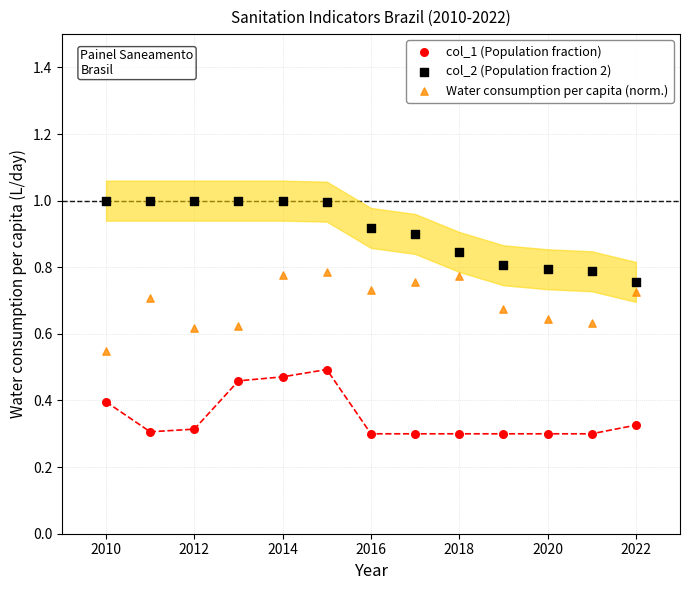

What is the X range (max minus min) for the scatter plot?

12.0